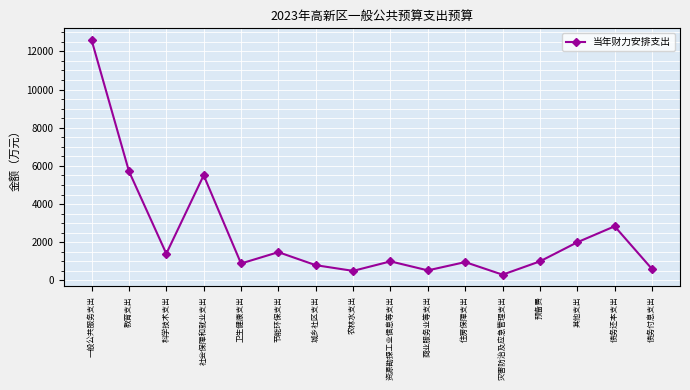

True or false: the data has more than 2 interior local peaks.

True